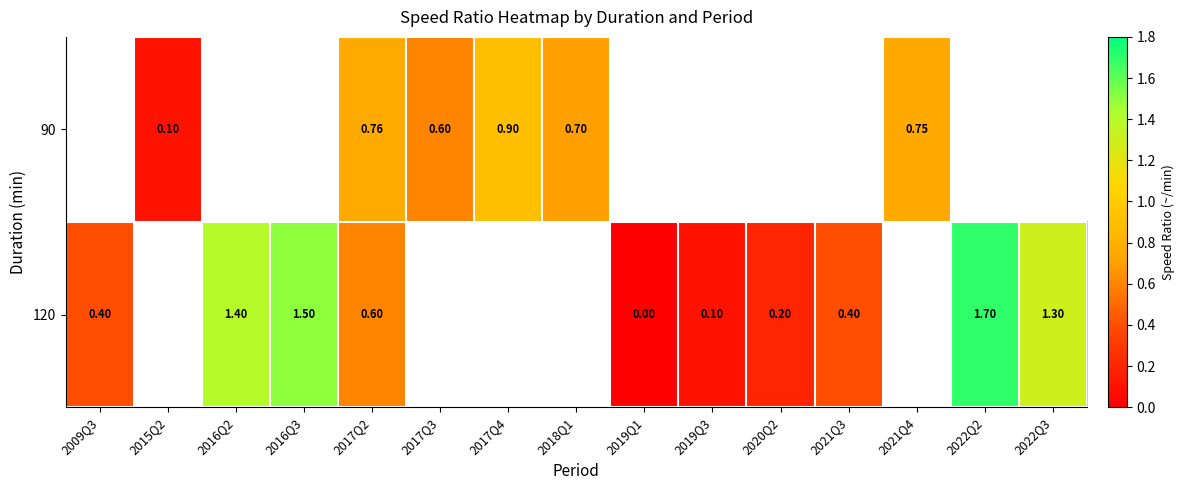

What is the greatest value displayed?

1.7